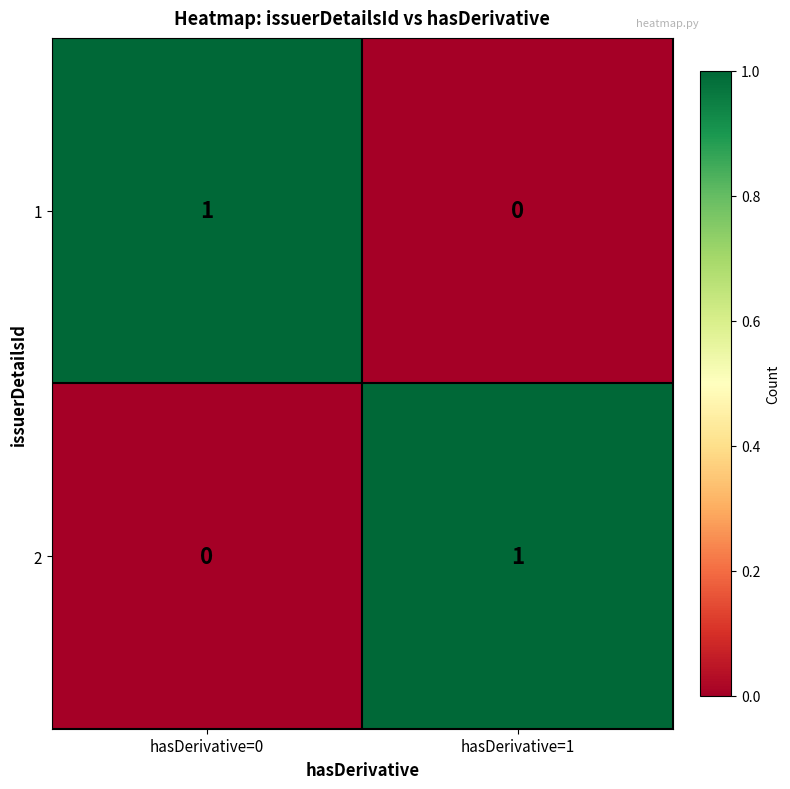

The value of 2 at hasDerivative=0 is 1. True or false?

False